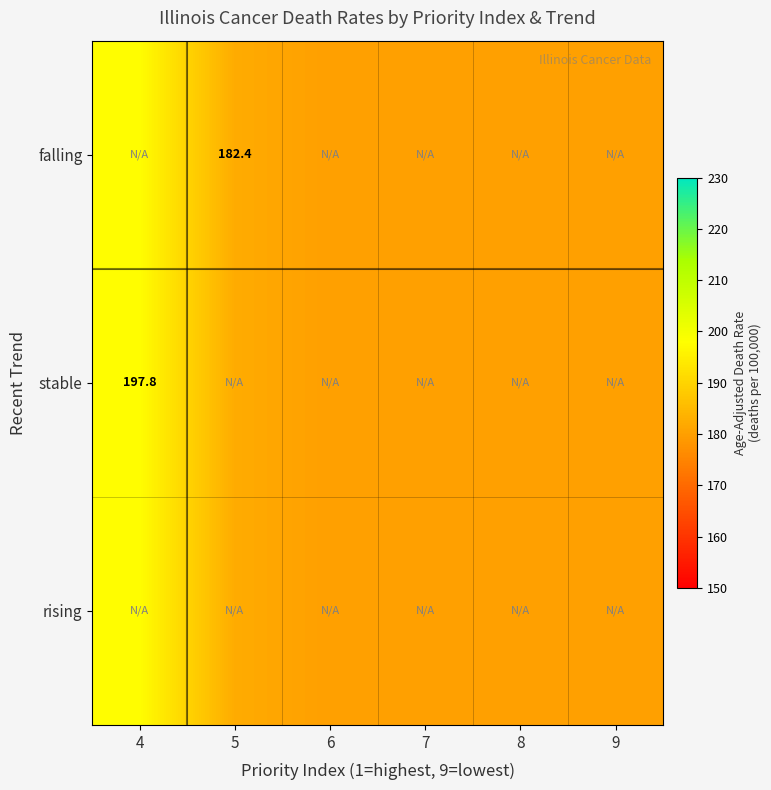

Which has a higher value, 6 or 4?

4